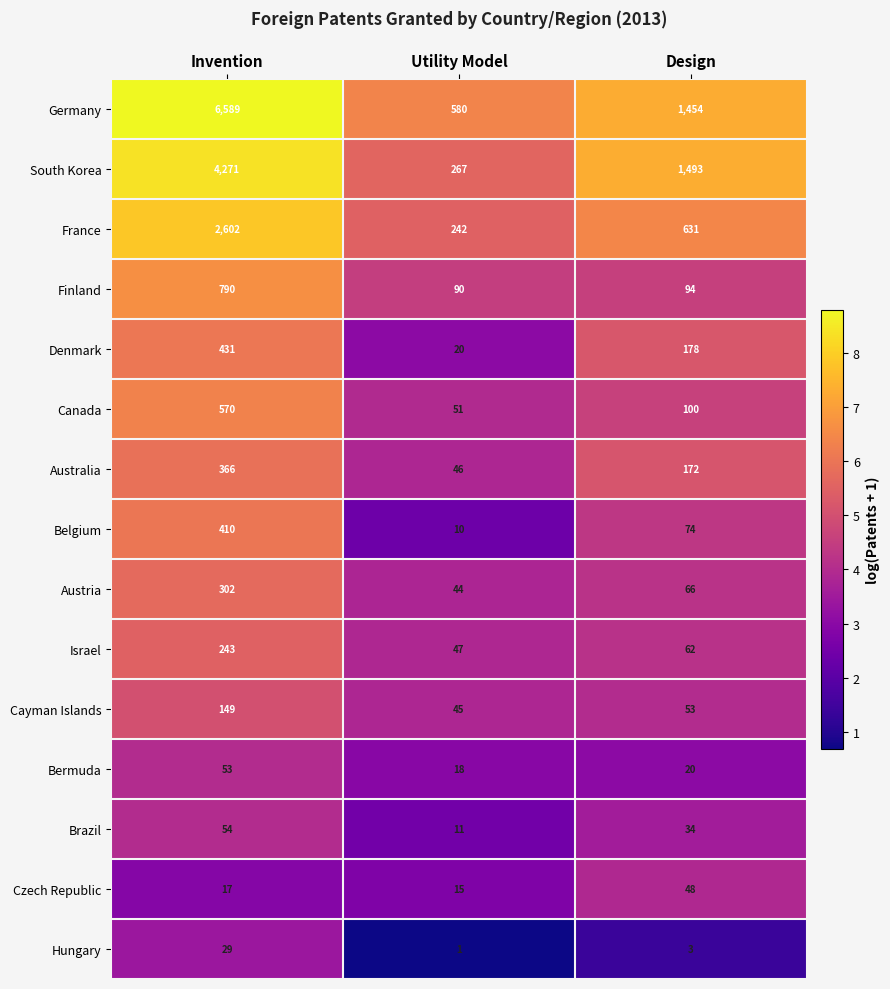

At which label is Denmark closest to 225?

Design